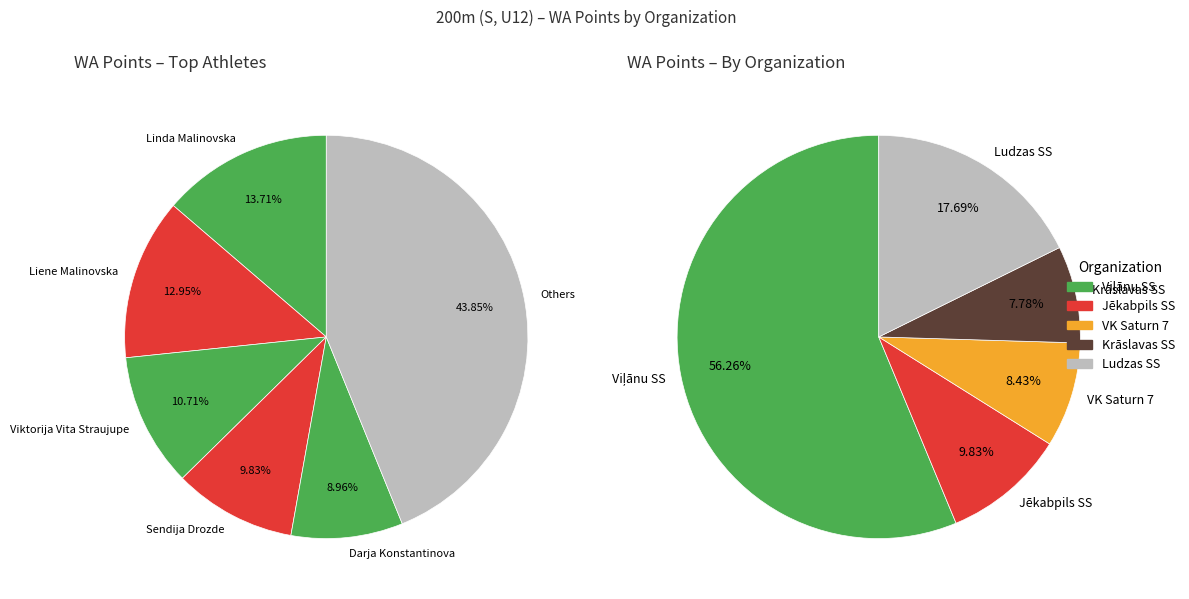

How much of the chart is everything except Anastasija Grunda?

91.6%